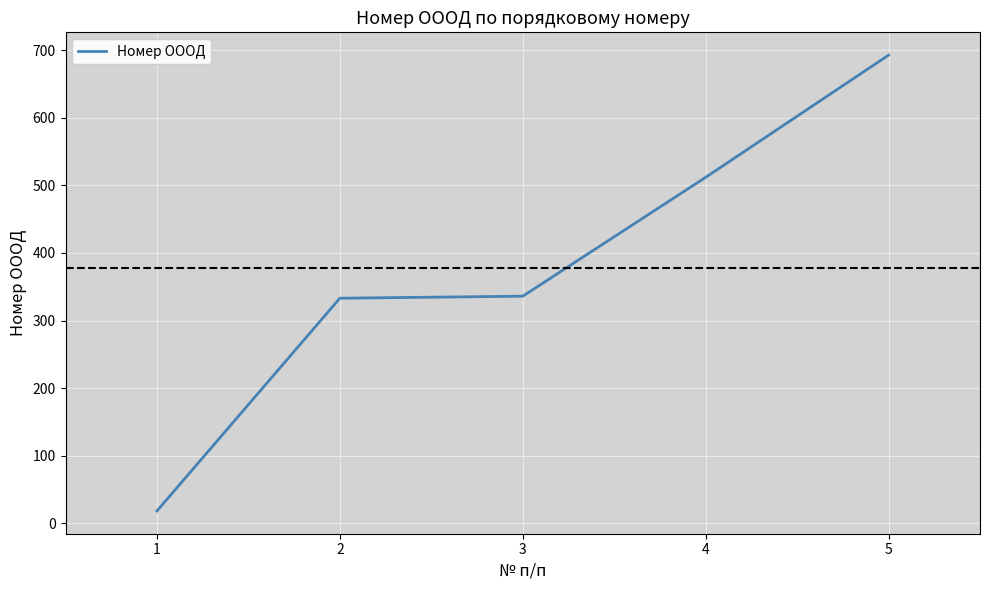

True or false: the data has more than 1 interior local peaks.

False